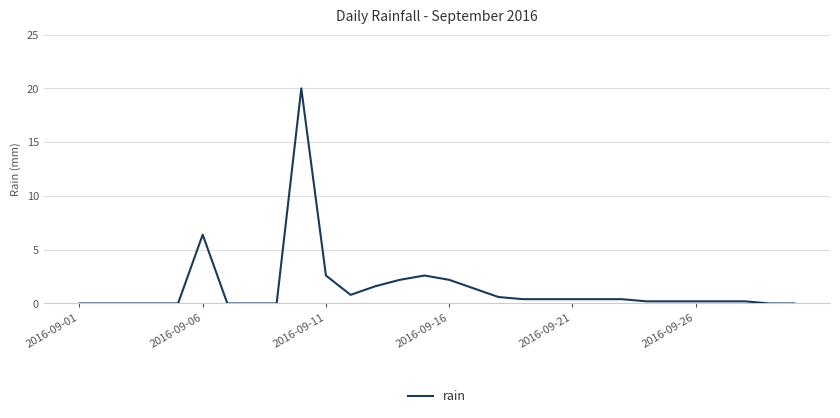

What is the maximum value shown in the chart?

20.0